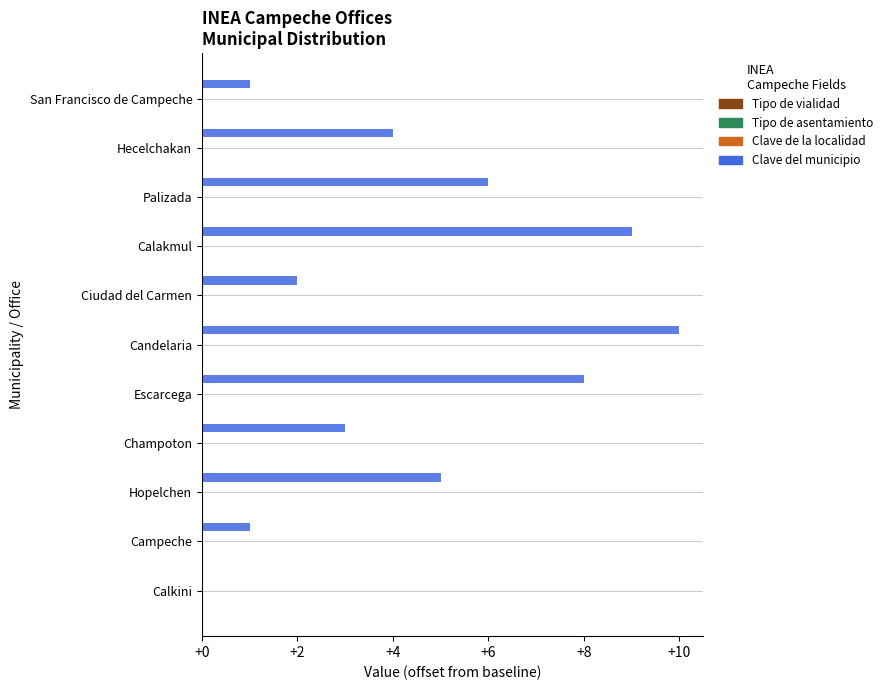

What is the greatest value displayed?

10